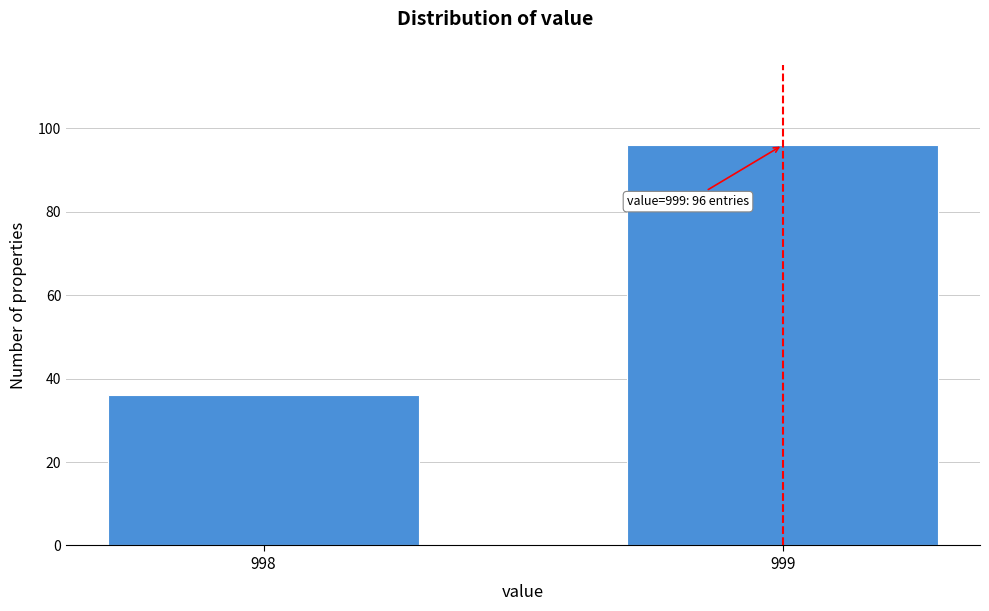

Reading left to right, transcribe all the data shown in this chart.

36	96